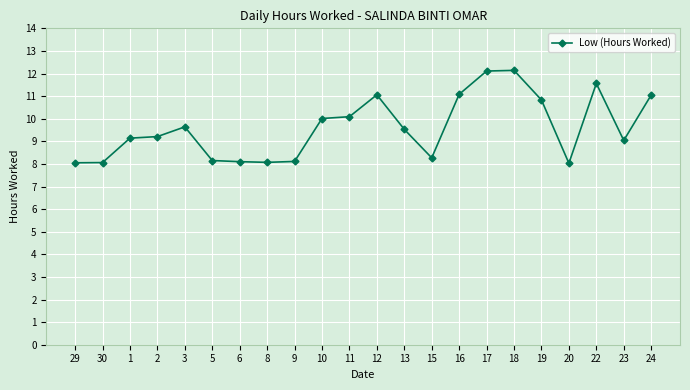

True or false: the data has more than 0 interior local peaks.

True